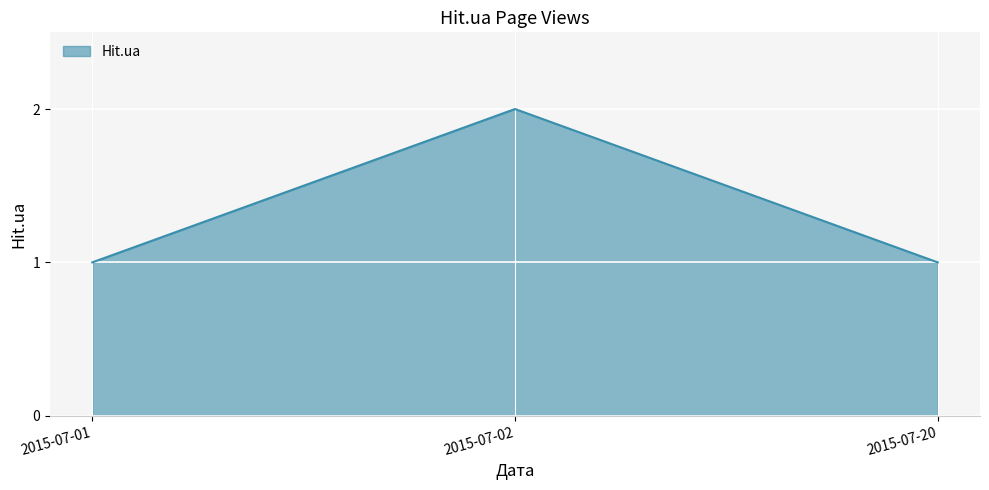

Count the number of categories in the chart.

3